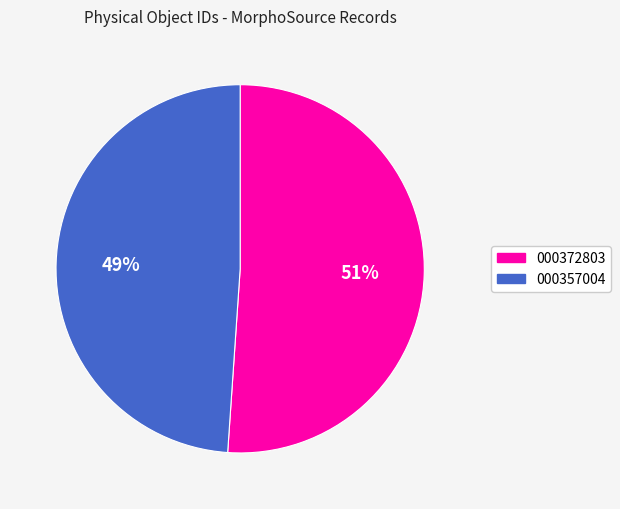

Is the sum of 000372803 and 000357004 greater than half?

Yes